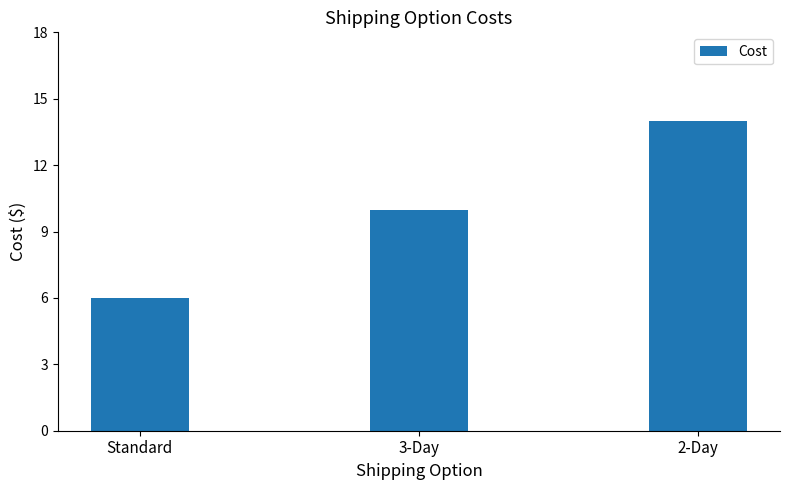

What is the label of the 2nd bar from the left?

3-Day